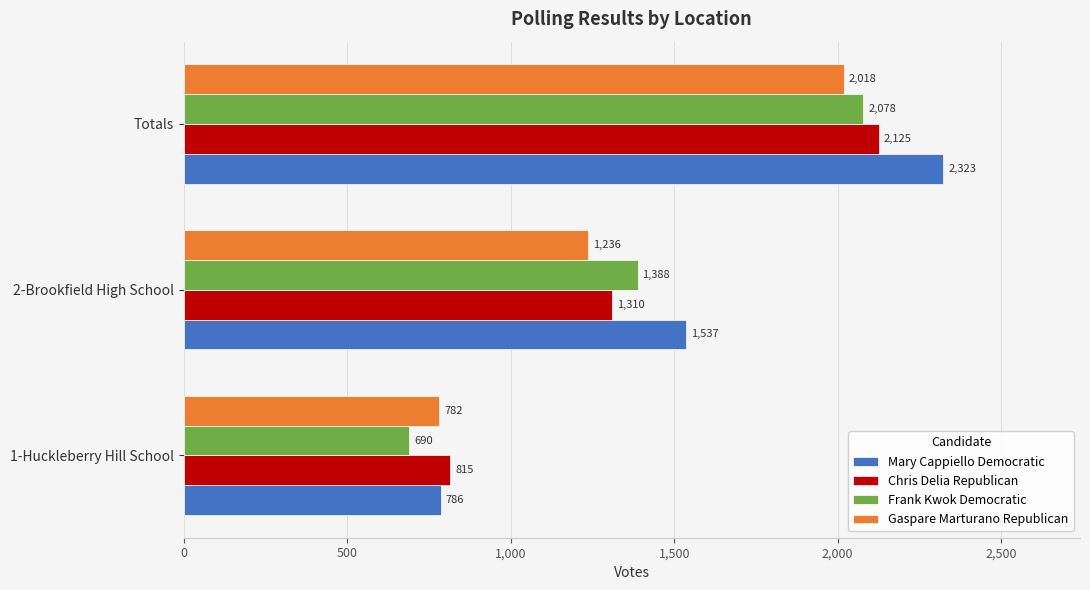

The Gaspare Marturano Republican series shows 1236 at 2-Brookfield High School. True or false?

True